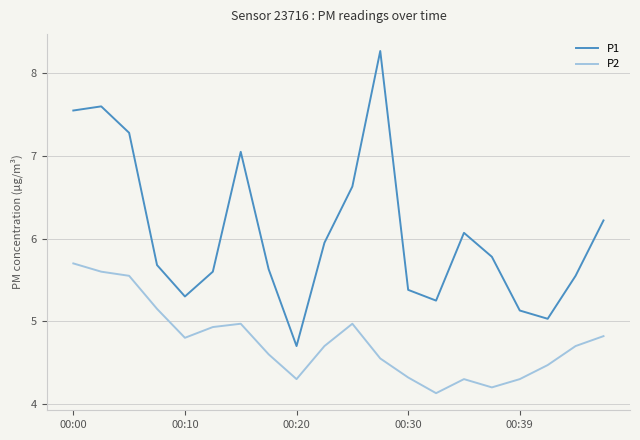

What is the lowest value of the P1 series?

4.7